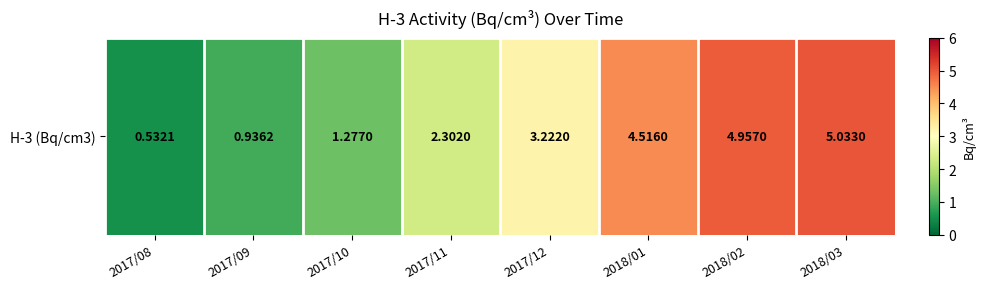

Rank the categories by value from lowest to highest.

2017/08, 2017/09, 2017/10, 2017/11, 2017/12, 2018/01, 2018/02, 2018/03